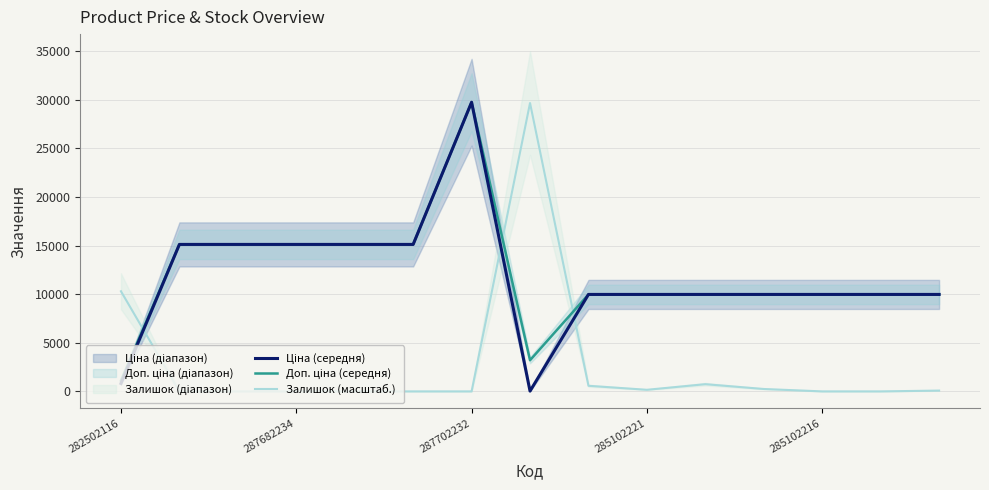

What is the average value of the Залишок (масштаб.) series?

2785.2